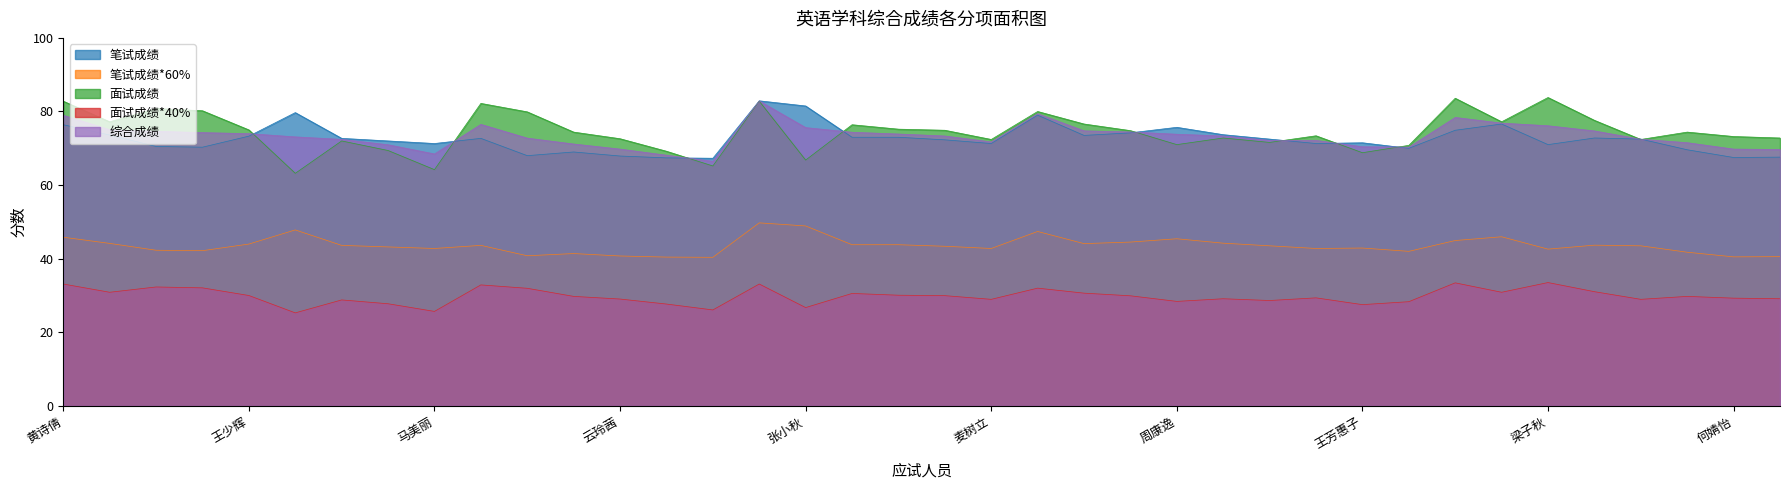

Which series has the largest total across all categories?

面试成绩